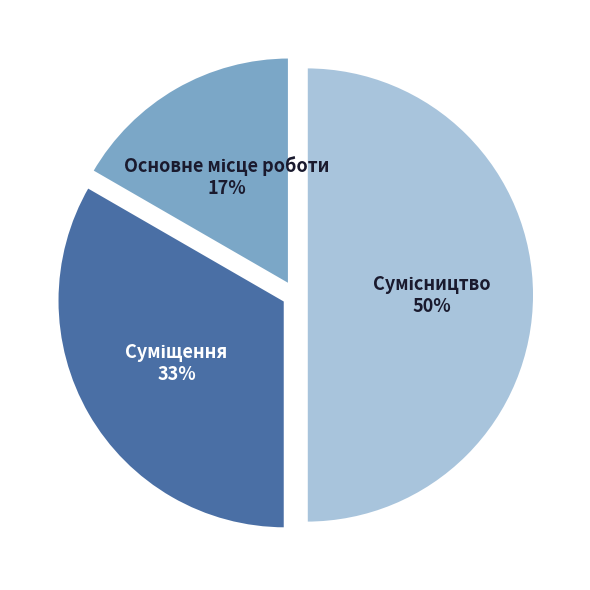

To the nearest percent, what is the difference between the largest and smallest slice percentages?

33%